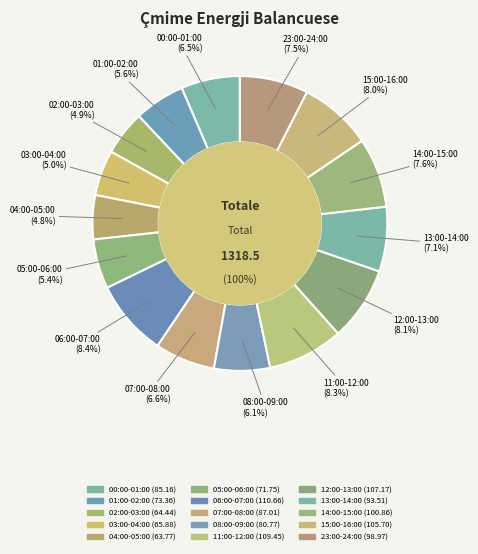

What percentage is the 06:00-07:00 slice, to the nearest percent?

8%